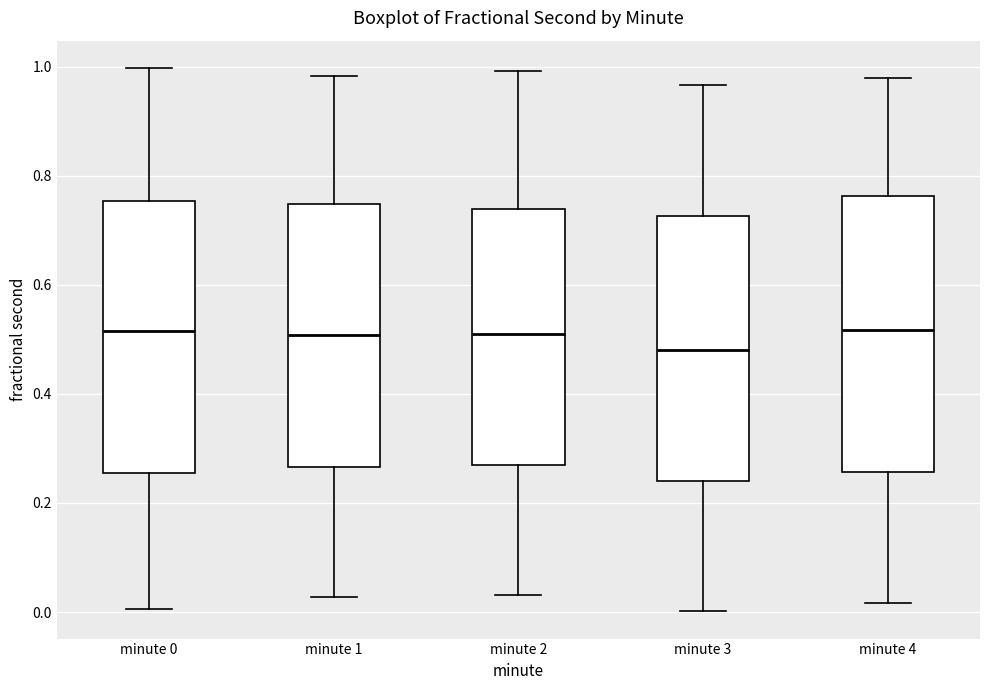

Reading left to right, transcribe this box plot: for each box, give where its median line is, the range the box spans, and where its two whiskers end, as read against the y-axis. The values are not printed on the chart, so give them approximately, as read against the axis.

minute 0: median 0.52, box 0.26 to 0.76, whiskers 0.00 to 1.00
minute 1: median 0.50, box 0.26 to 0.74, whiskers 0.02 to 0.98
minute 2: median 0.50, box 0.28 to 0.74, whiskers 0.04 to 1.00
minute 3: median 0.48, box 0.24 to 0.72, whiskers 0.00 to 0.96
minute 4: median 0.52, box 0.26 to 0.76, whiskers 0.02 to 0.98